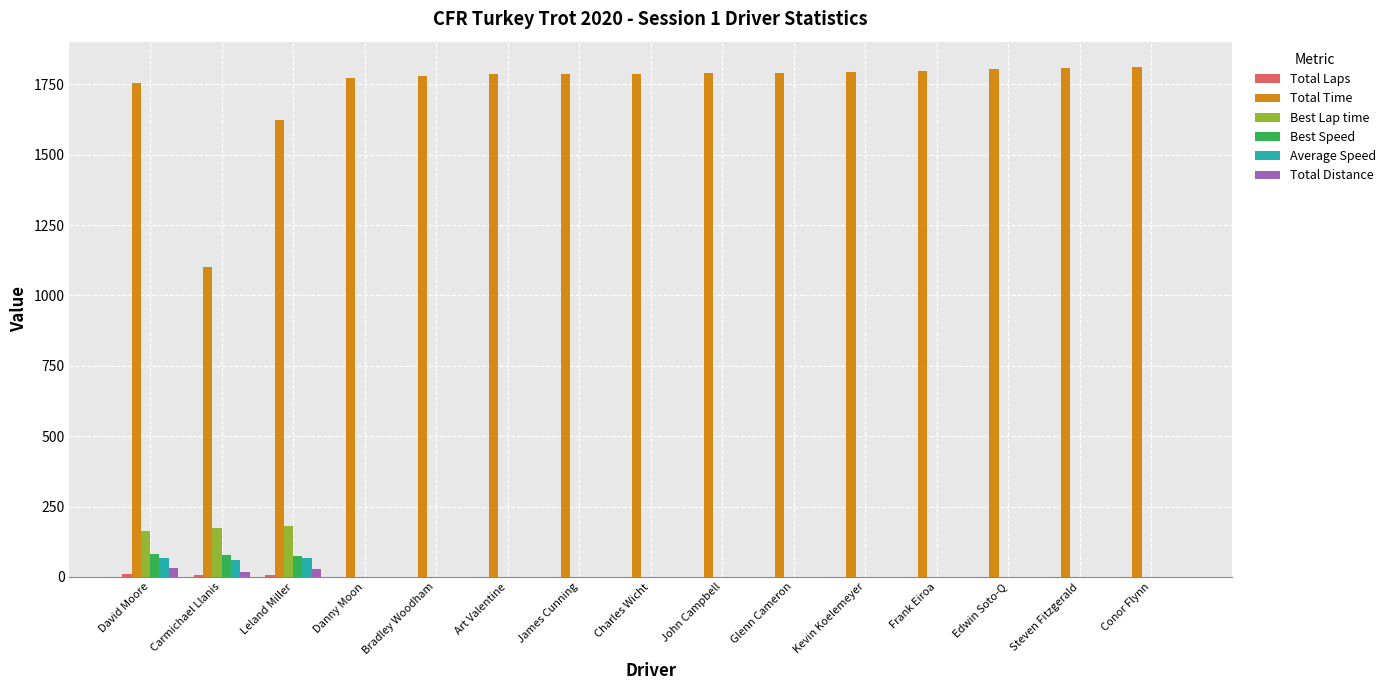

Does the chart contain stacked bars?

No